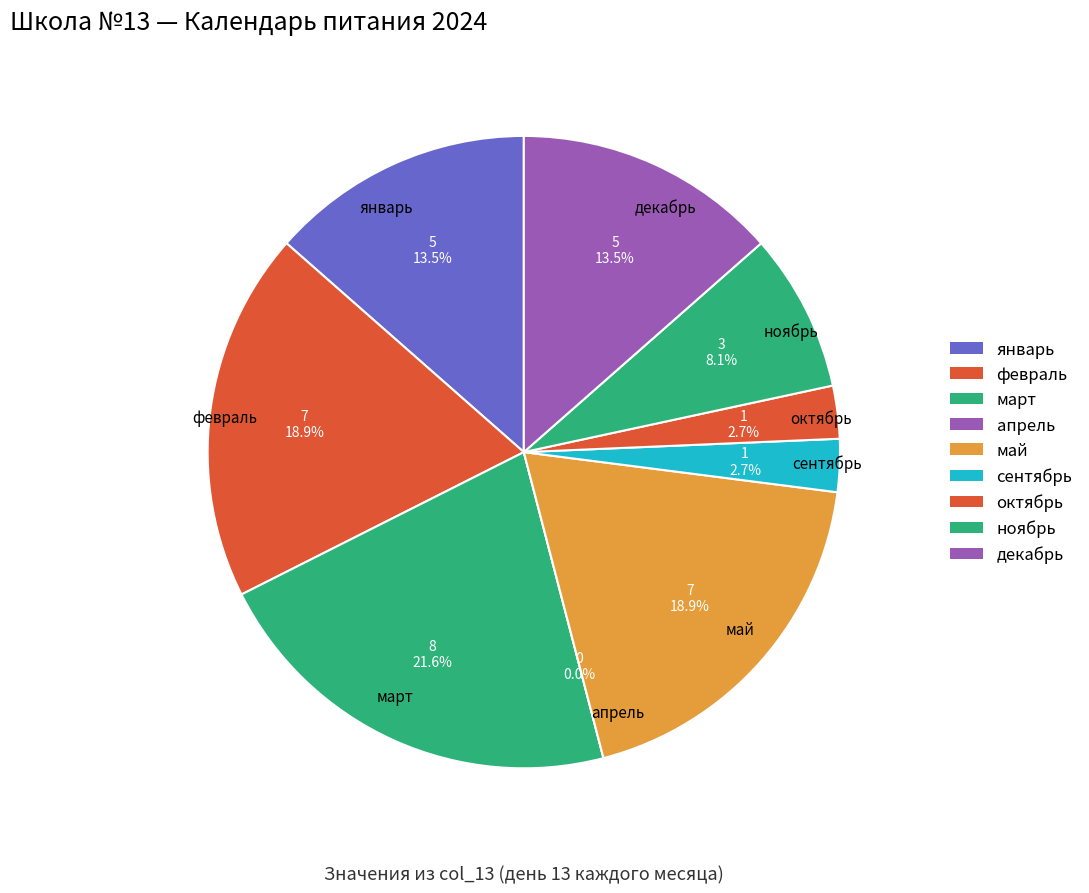

Which category has the smallest portion of the pie?

апрель